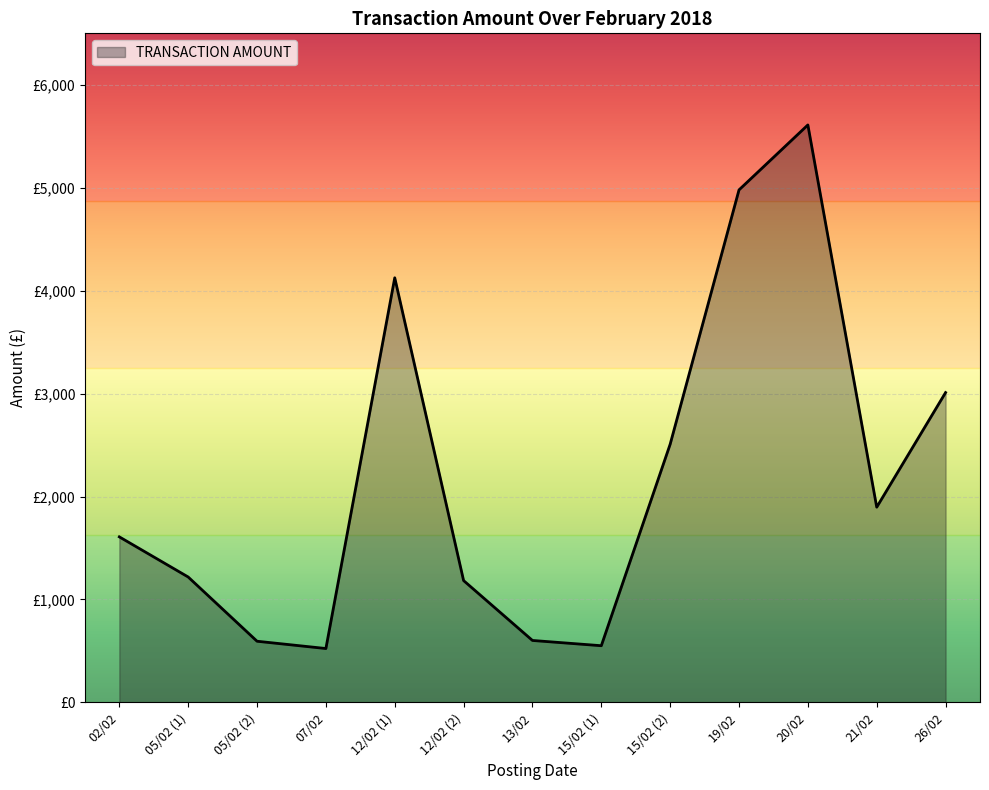

Rank the categories by value from lowest to highest.

07/02, 15/02 (1), 05/02 (2), 13/02, 12/02 (2), 05/02 (1), 02/02, 21/02, 15/02 (2), 26/02, 12/02 (1), 19/02, 20/02